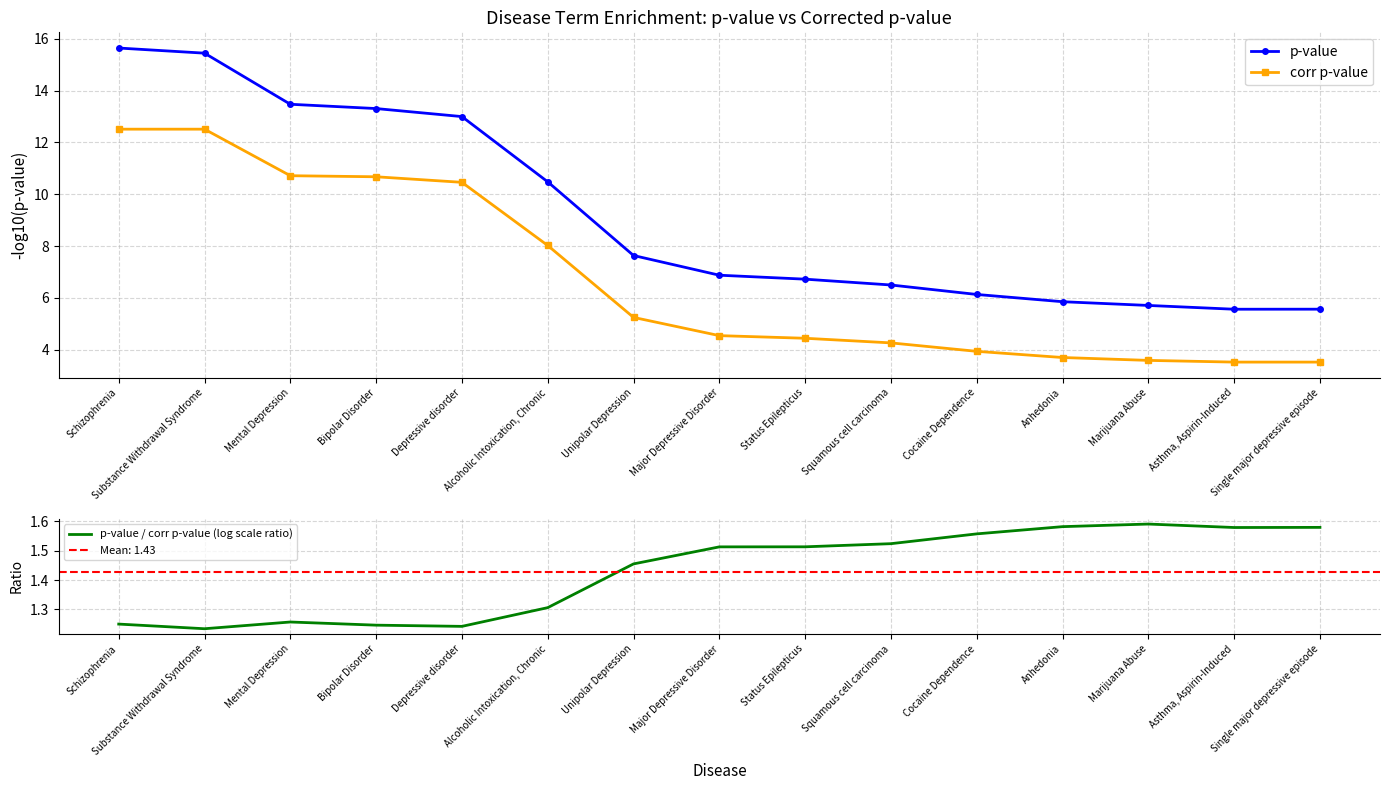

Is it true that corr p-value equals 4.5 at Major Depressive Disorder?

True